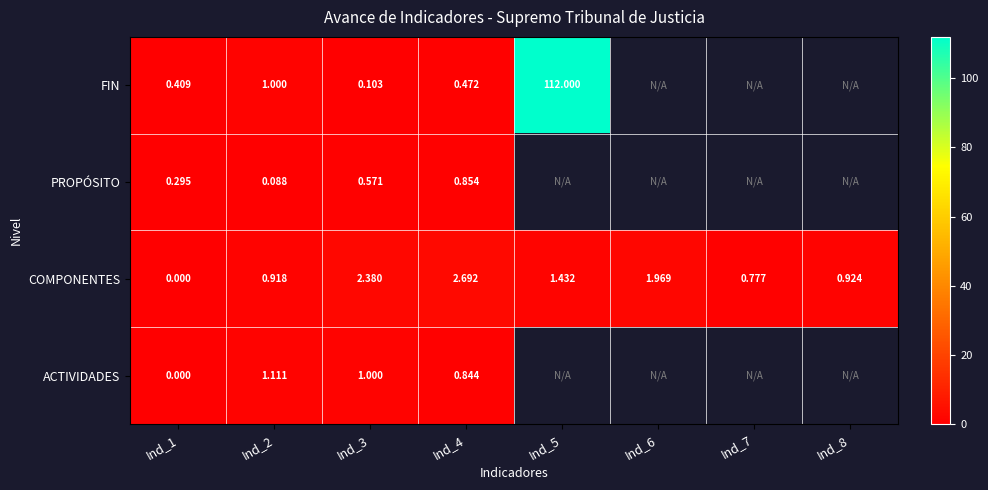

Is the value of COMPONENTES at Ind_6 greater than the value of FIN at Ind_1?

Yes